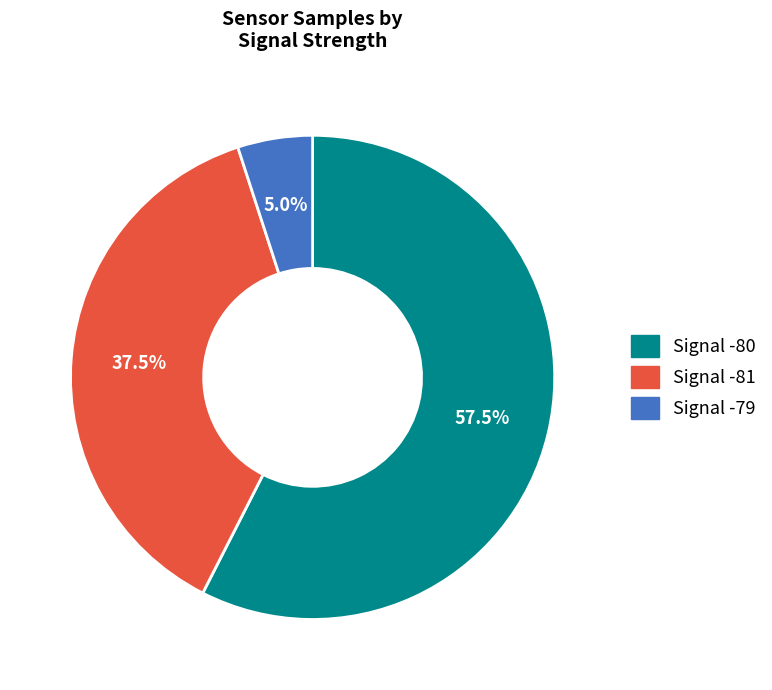

Does any single category account for the majority?

Yes